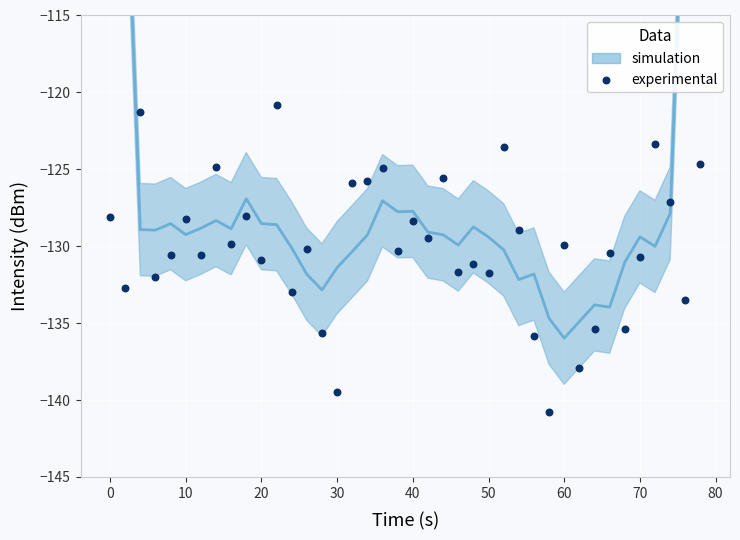

What is the range of Y values (max minus min)?

20.0